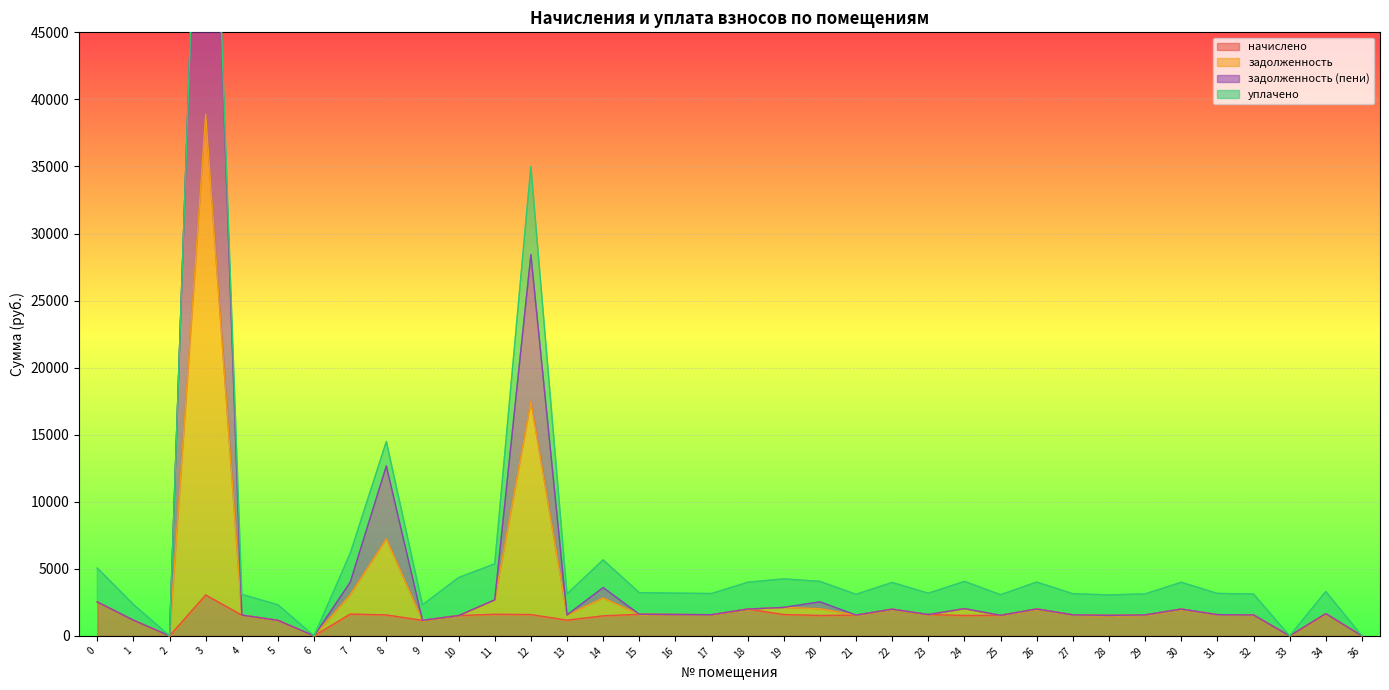

What is the highest value of the начислено series?

3049.1